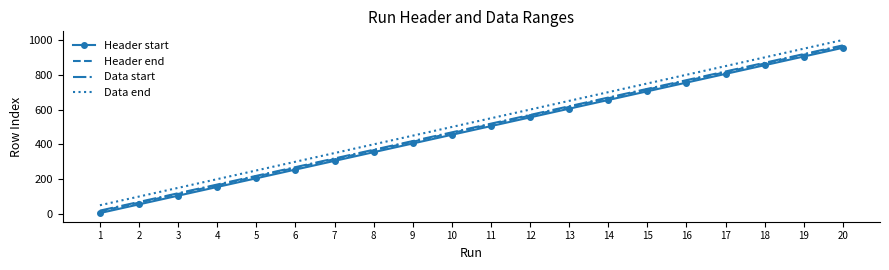

True or false: Header start and Header end intersect in this chart.

False